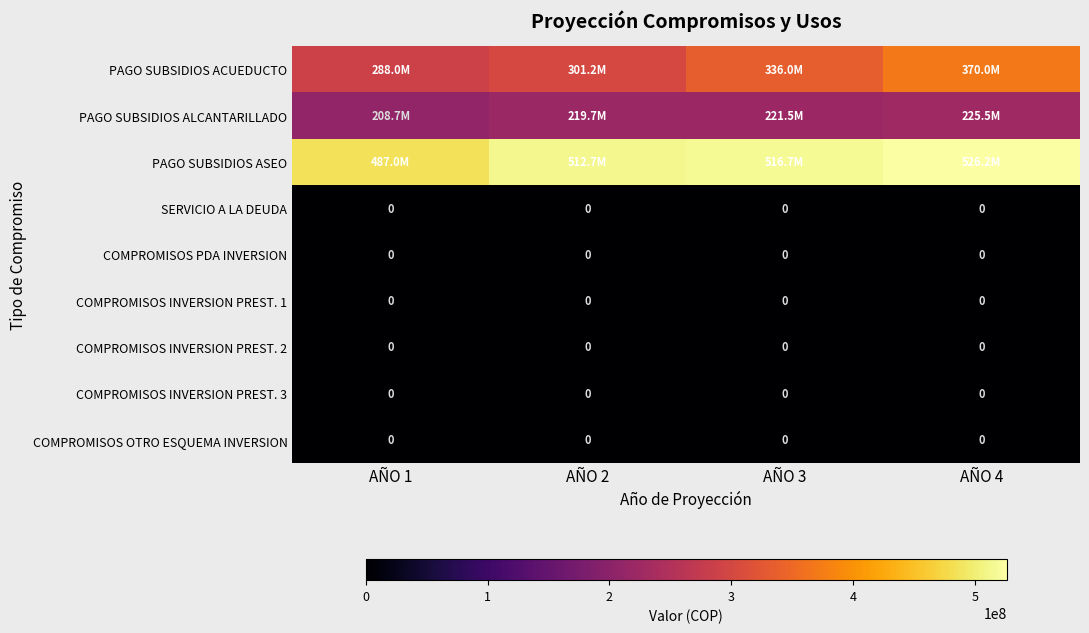

True or false: COMPROMISOS INVERSION PREST. 1 has a value of 0 at AÑO 2.

True